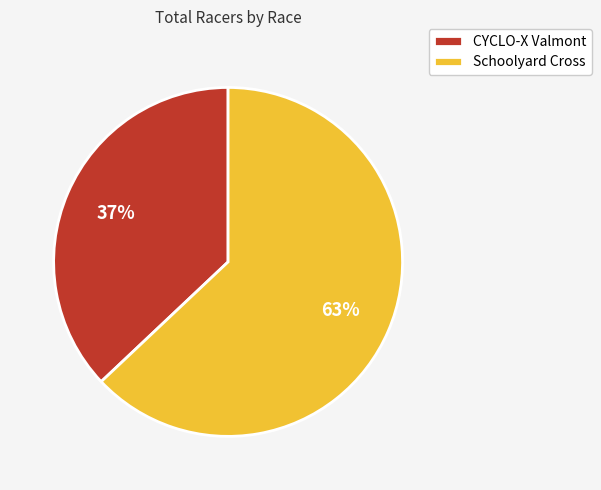

Which has a higher value, Schoolyard Cross or CYCLO-X Valmont?

Schoolyard Cross